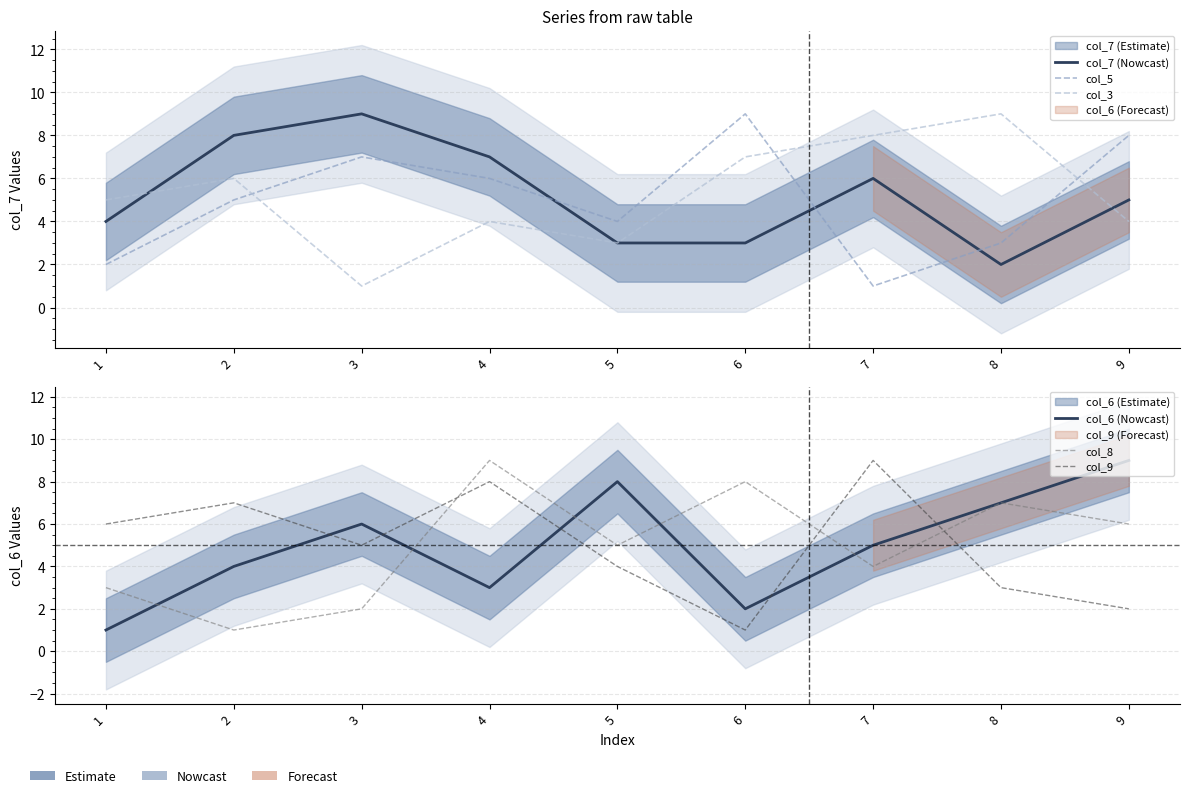

True or false: col_3 and col_8 cross at least once.

True